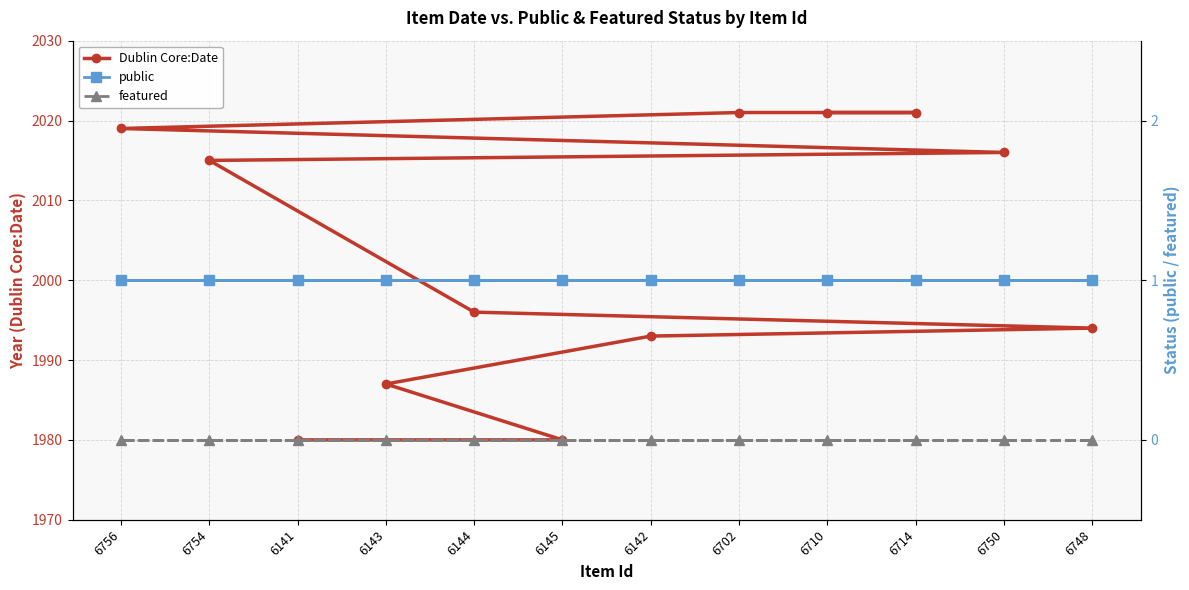

What are all the series names shown in the legend?

Dublin Core:Date, public, featured